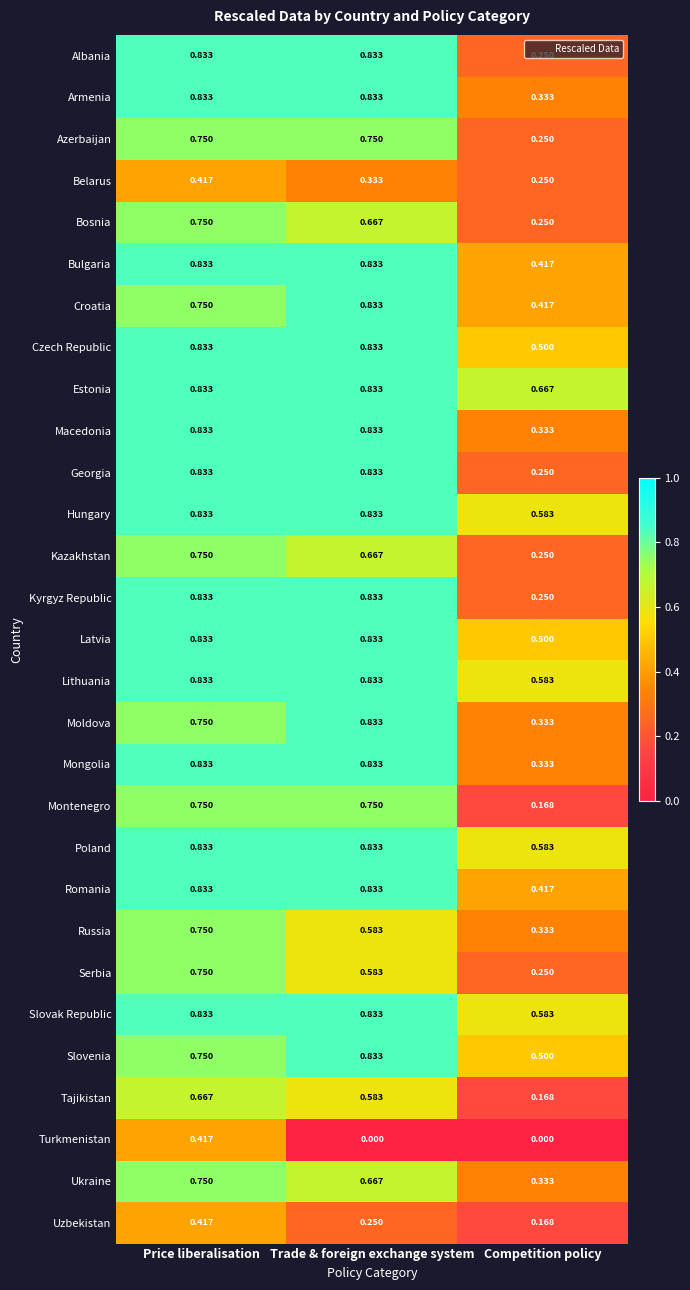

List the labels in order of Ukraine value, largest first.

Price liberalisation, Trade & foreign exchange system, Competition policy